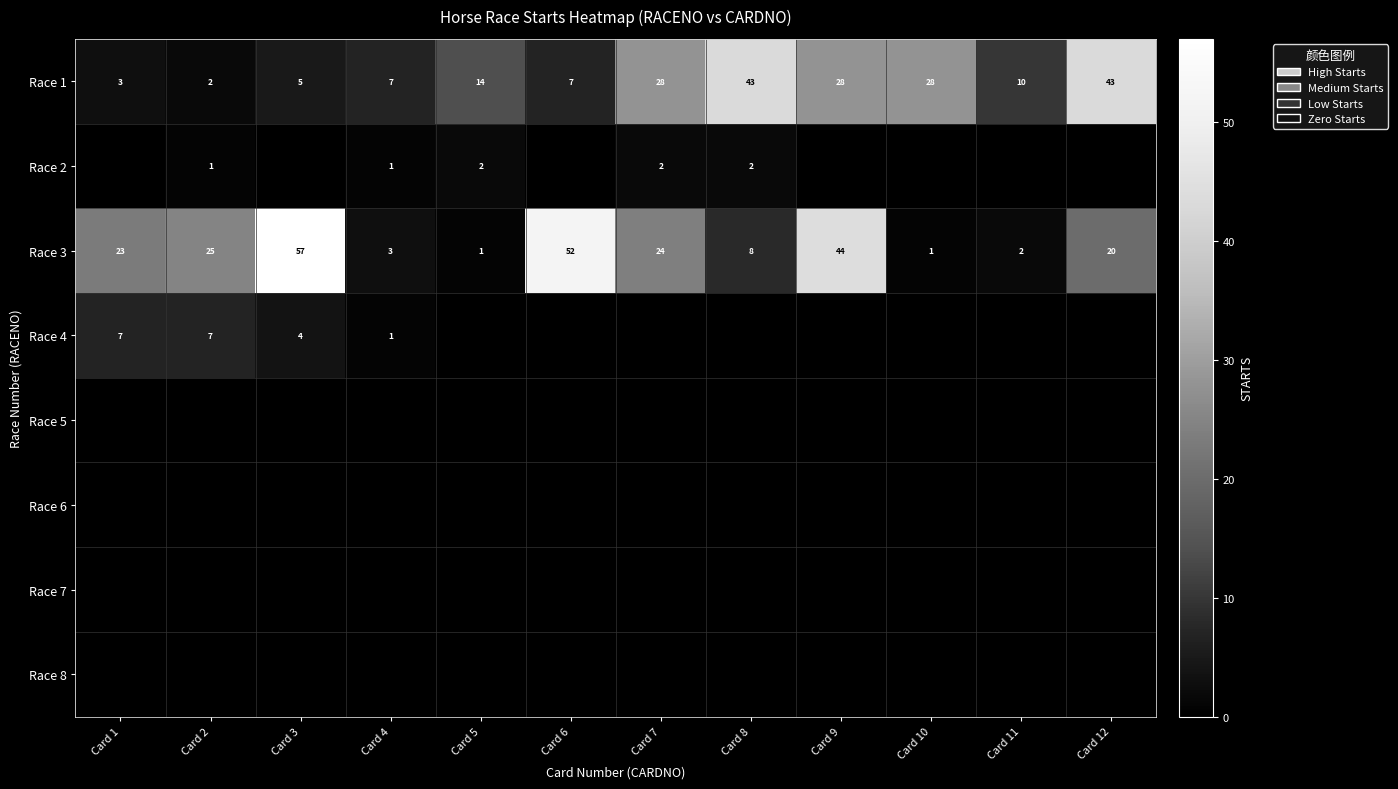

Is it true that Race 3 equals 2 at Card 4?

False